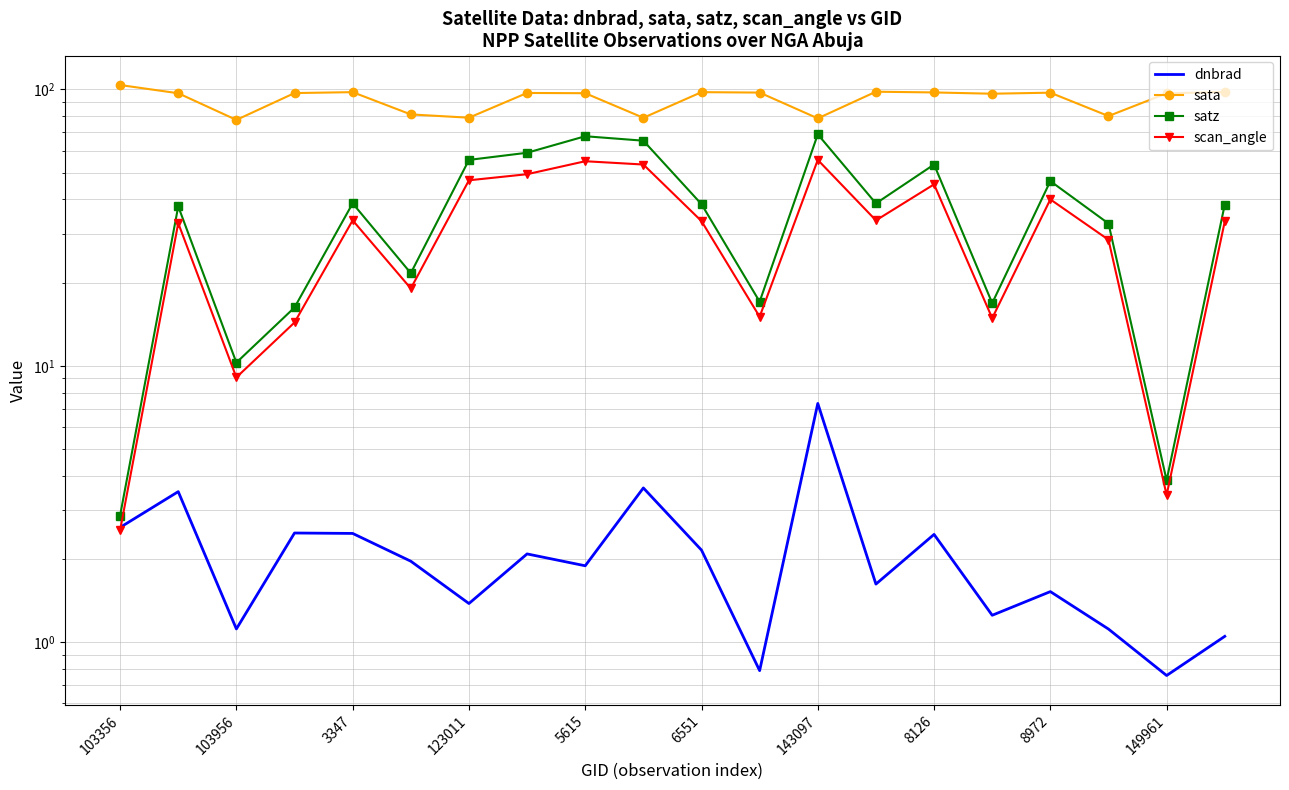

How many series are shown in this chart?

4